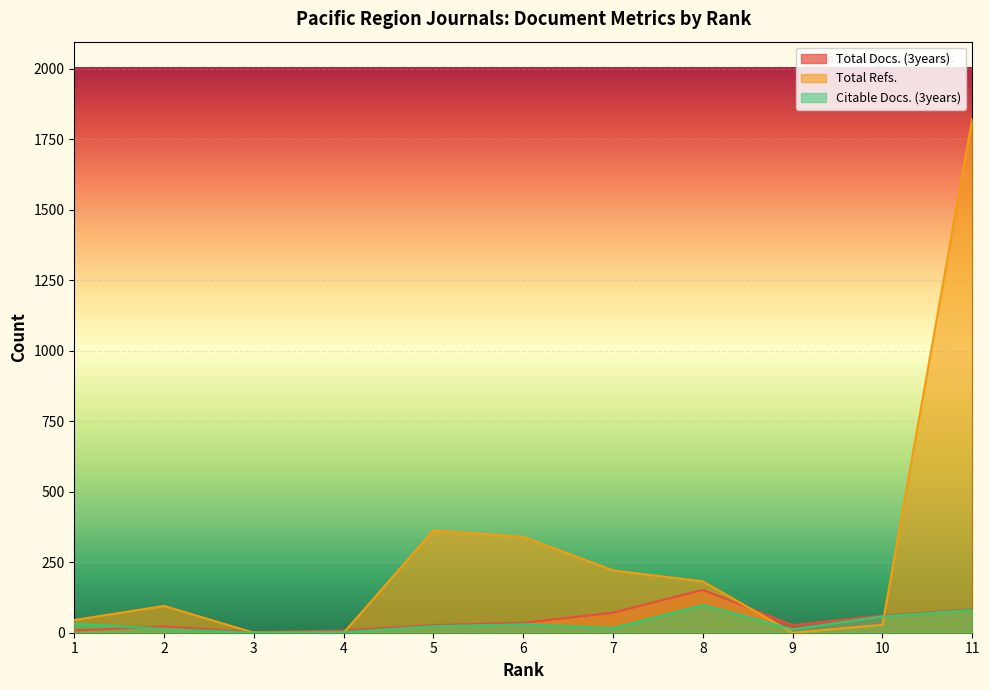

True or false: Total Refs. has more than 0 interior local peaks.

True